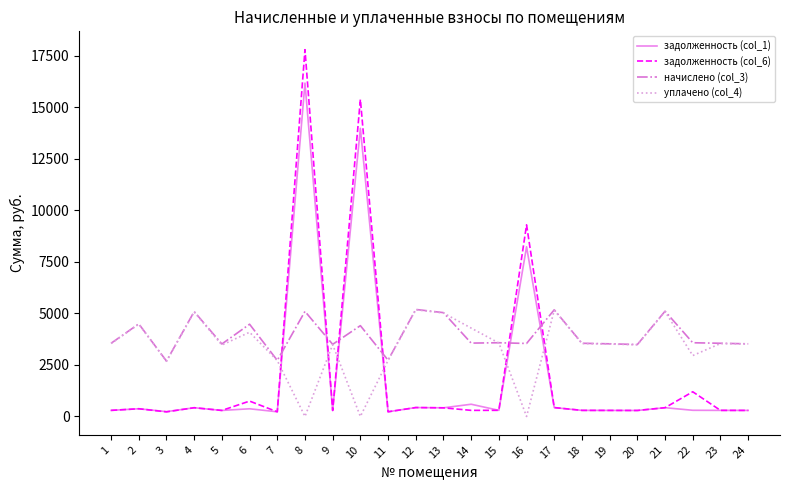

Is it true that задолженность (col_1) equals 291.6 at 9?

True